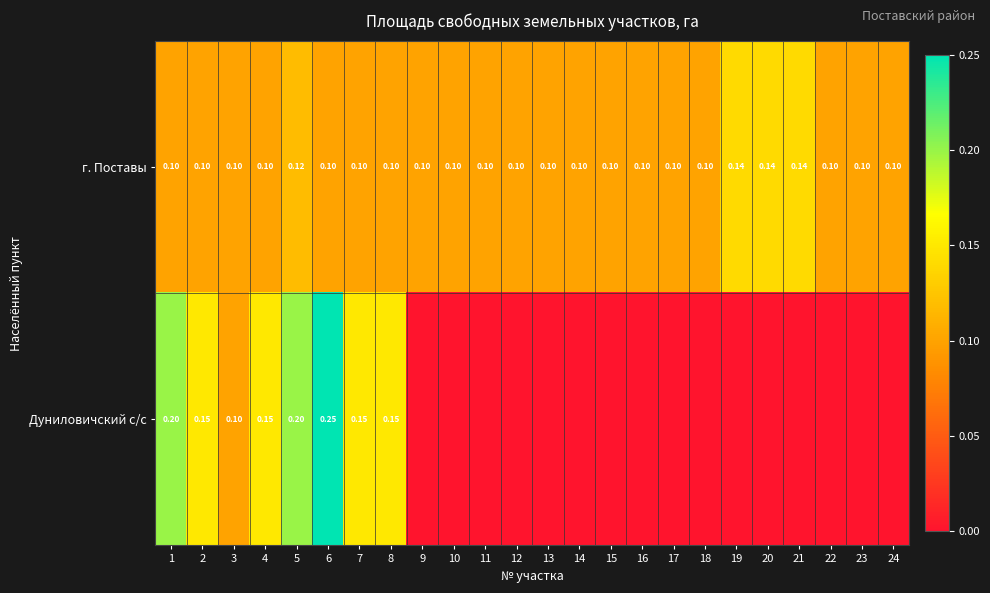

What is the difference between the second highest and second lowest values in the Дуниловичский с/с series?

0.2